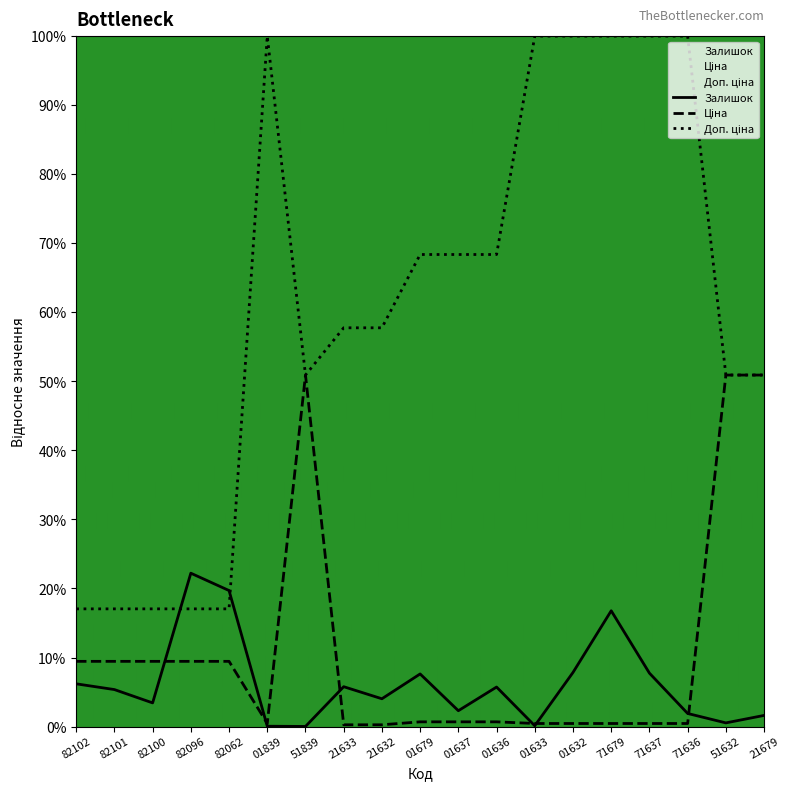

True or false: Ціна has a value of 0.0 at 01839.

True